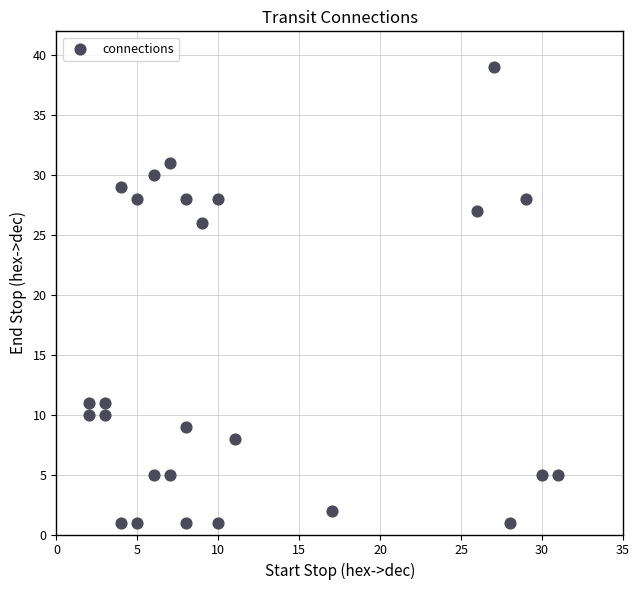

What is the range of Y values (max minus min)?

38